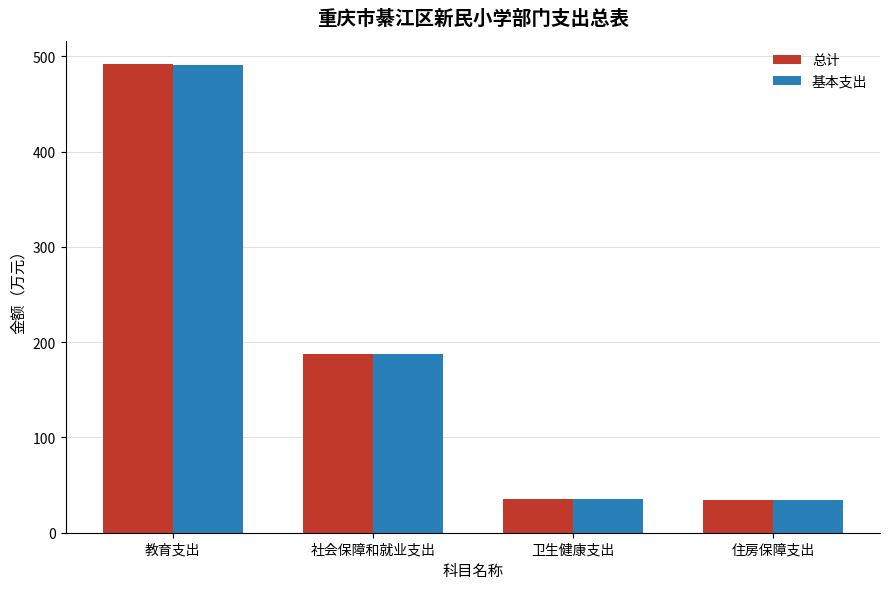

At how many categories does at least one series exceed 383?

1